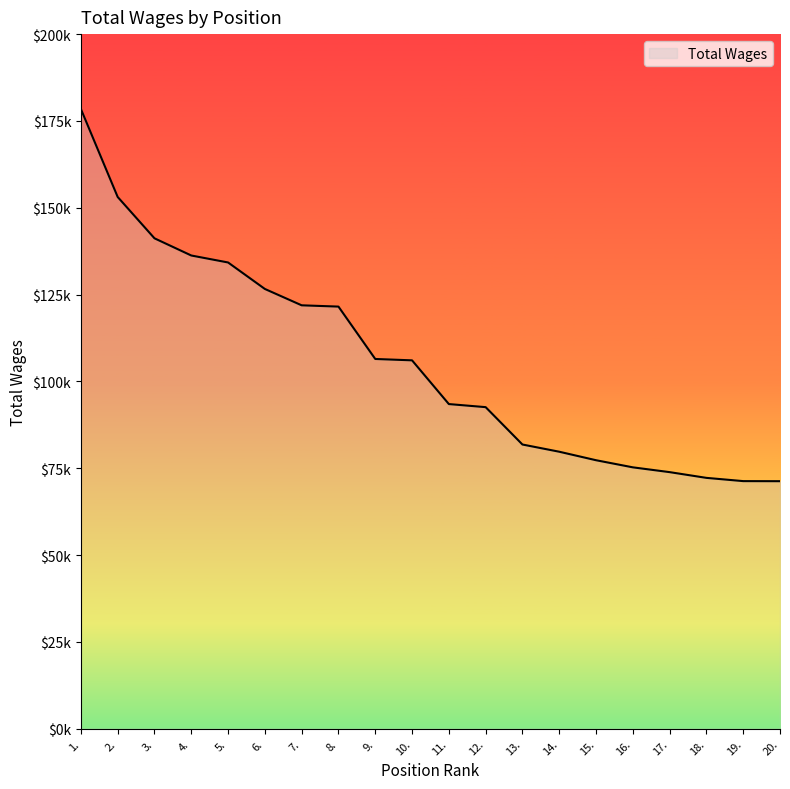

Between 16. and 6., which is larger?

6.